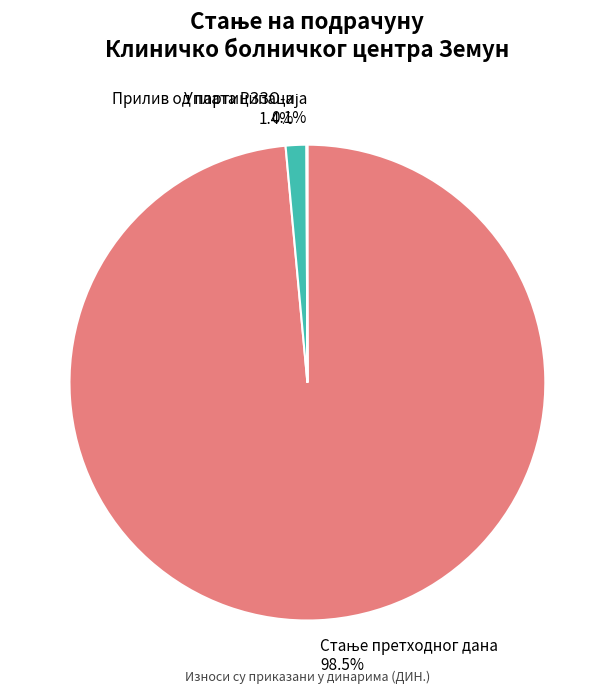

What portion of the pie excludes Уплата РЗЗО-а?

98.6%